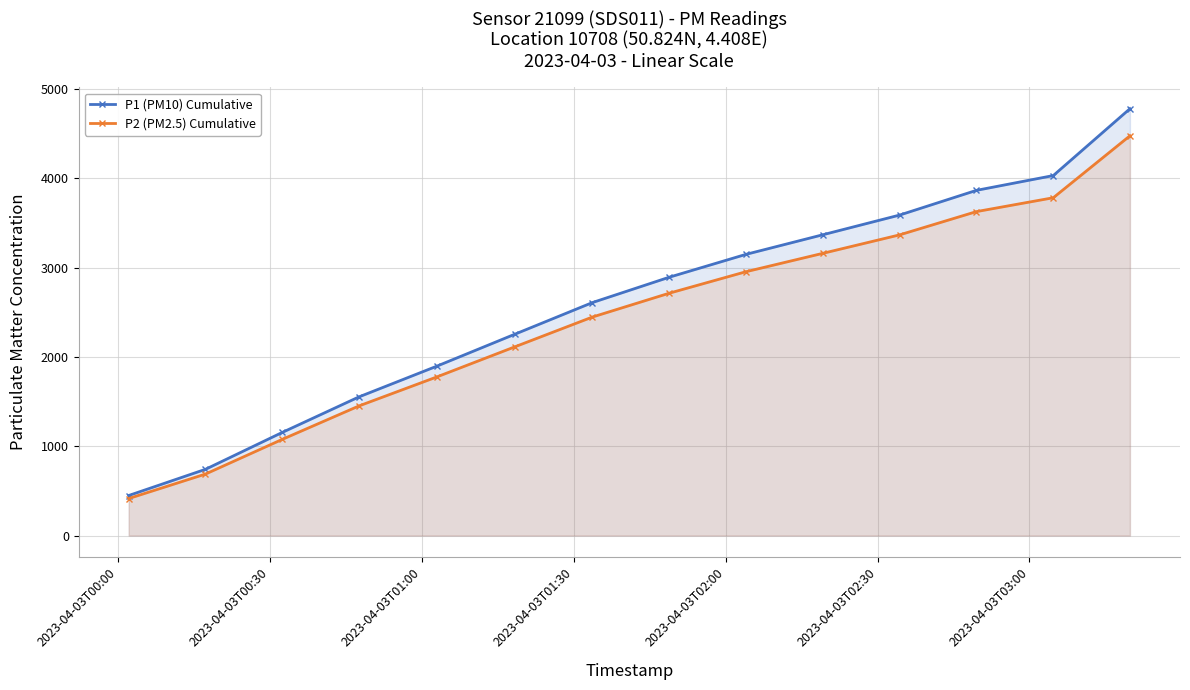

List the series in order of their peak value, lowest first.

P2 (PM2.5) Cumulative, P1 (PM10) Cumulative